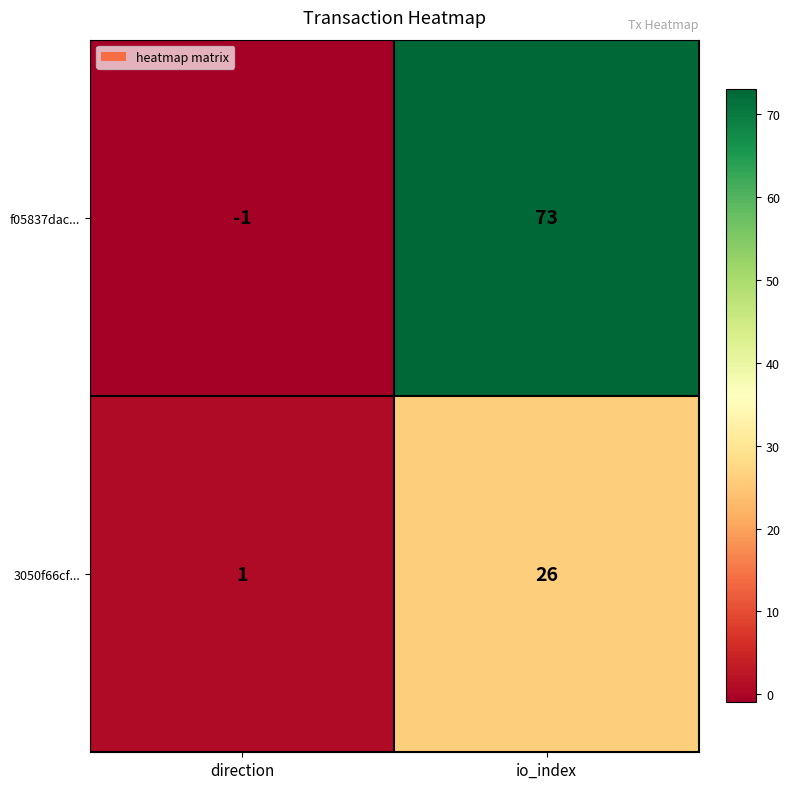

The value of f05837dac... at direction is -1. True or false?

True